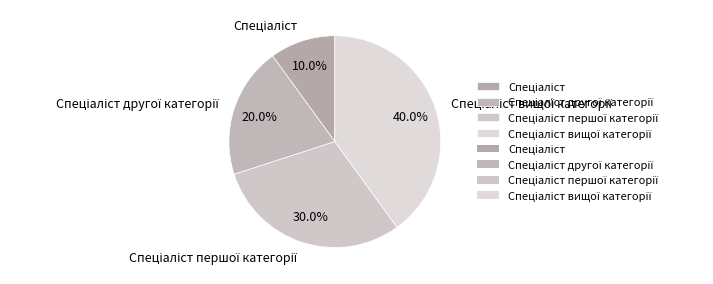

Does any single category account for the majority?

No